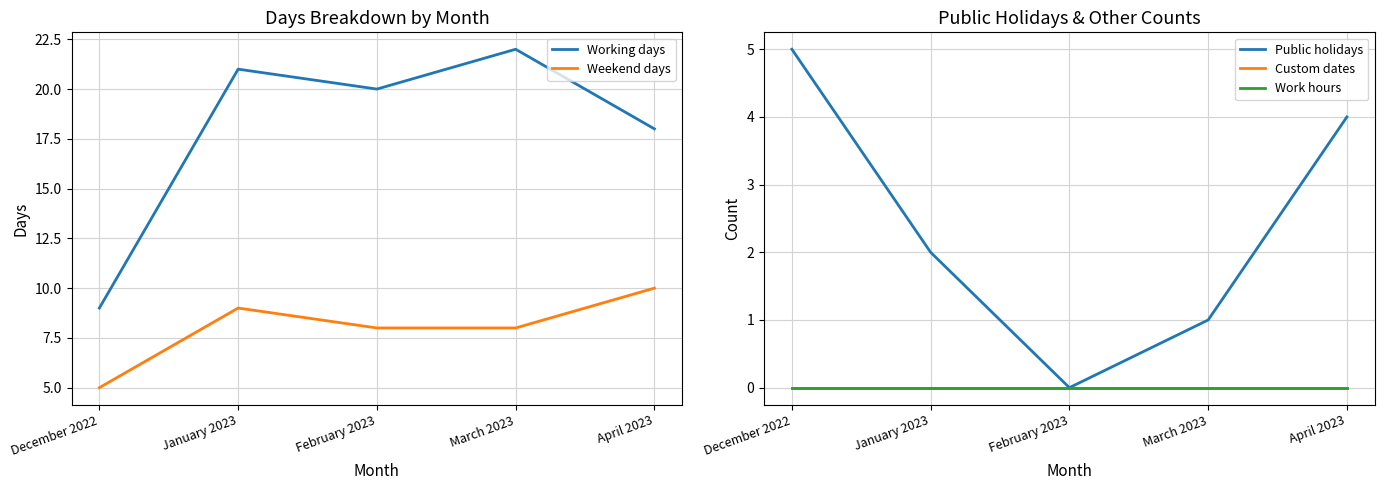

True or false: Public holidays has a value of 3 at January 2023.

False